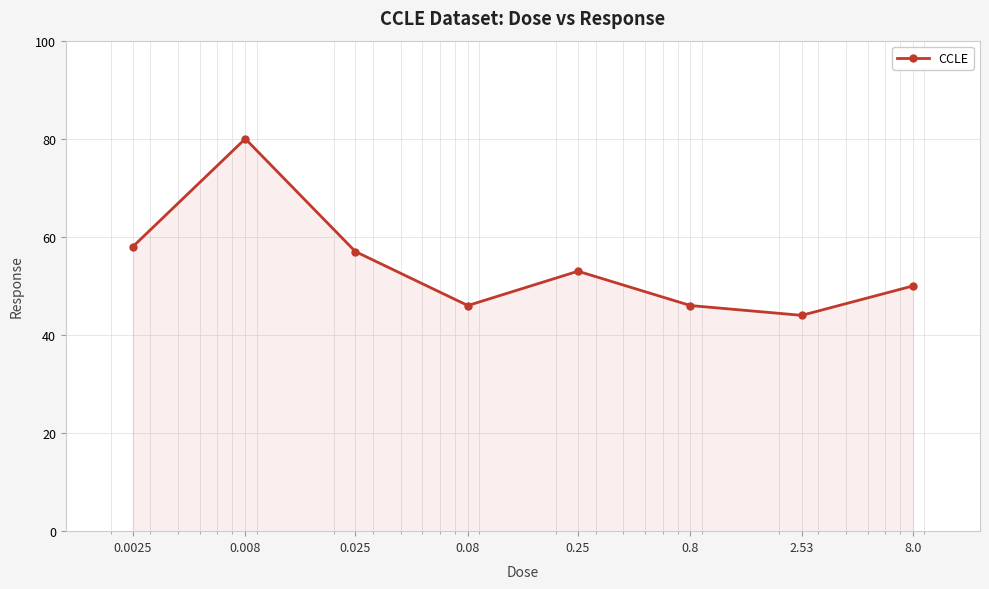

Does the chart display data point markers on the line(s)?

Yes